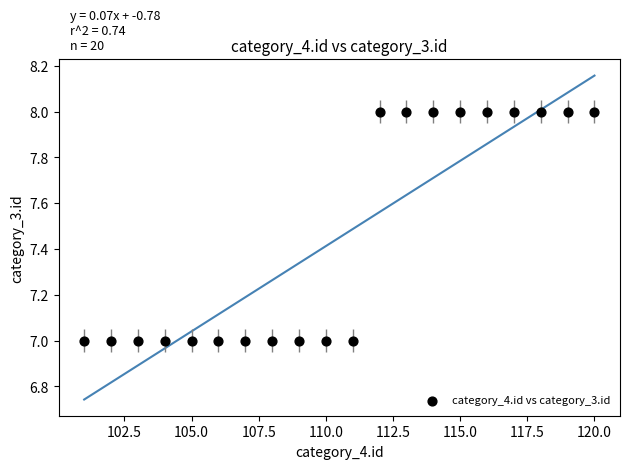

What is the range of X values (max minus min)?

19